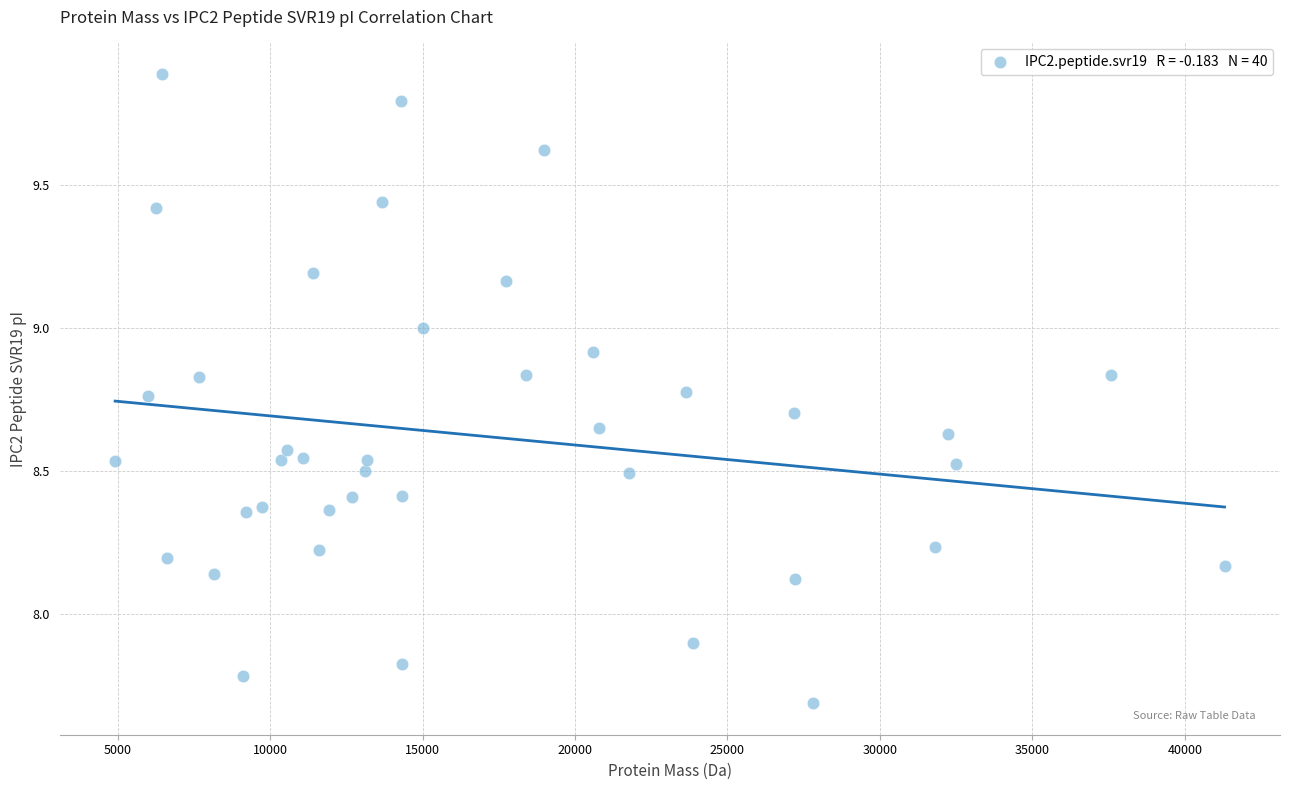

What is the range of X values (max minus min)?

36380.9